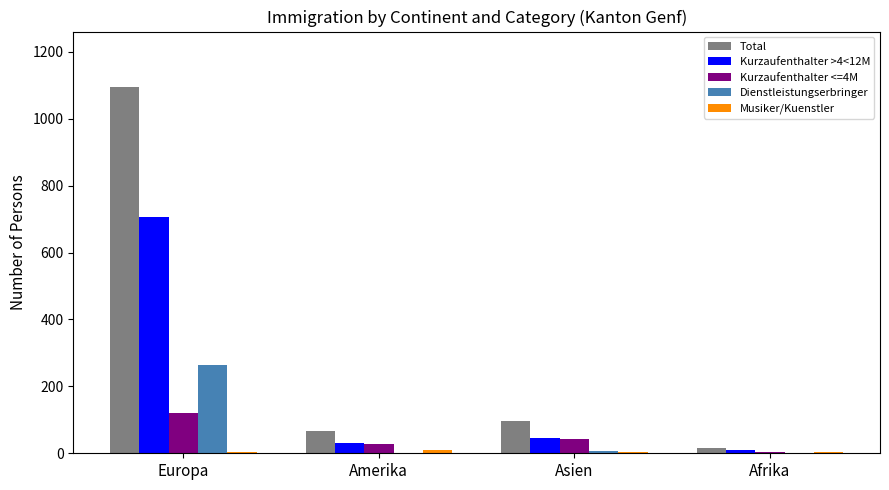

What value does the Total series have at Amerika, to the nearest 10?

70